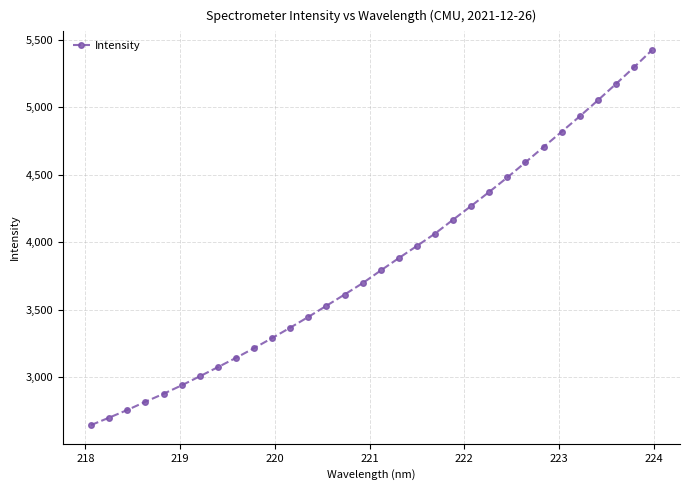

What is the difference between the maximum and second lowest values?

2724.0